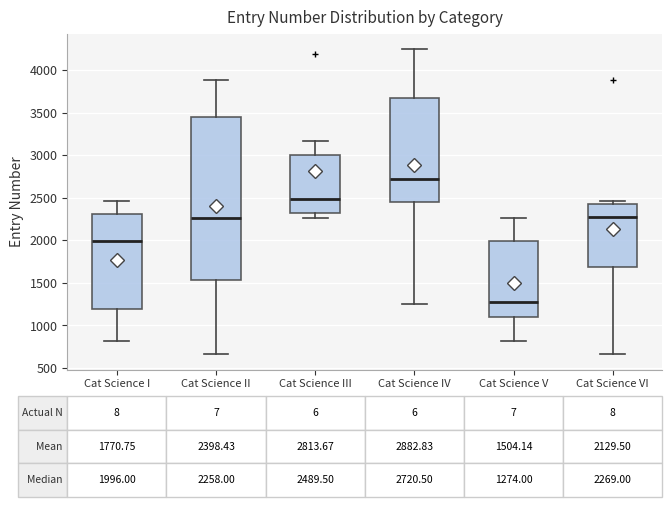

Which box's median line is the highest?

Cat Science IV